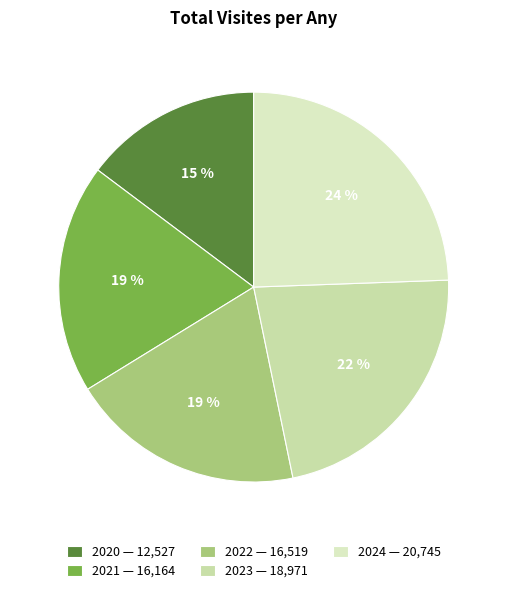

How many slices are in this pie chart?

5